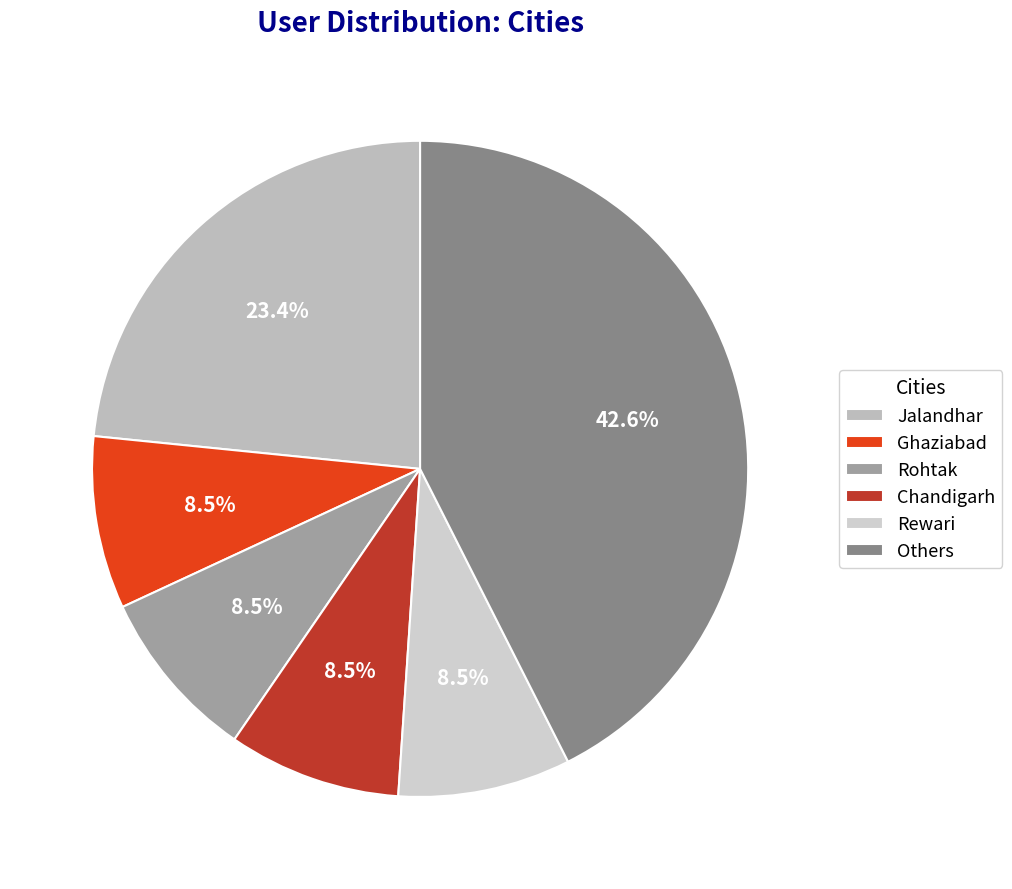

What is the smallest slice in the pie chart?

Chandigarh